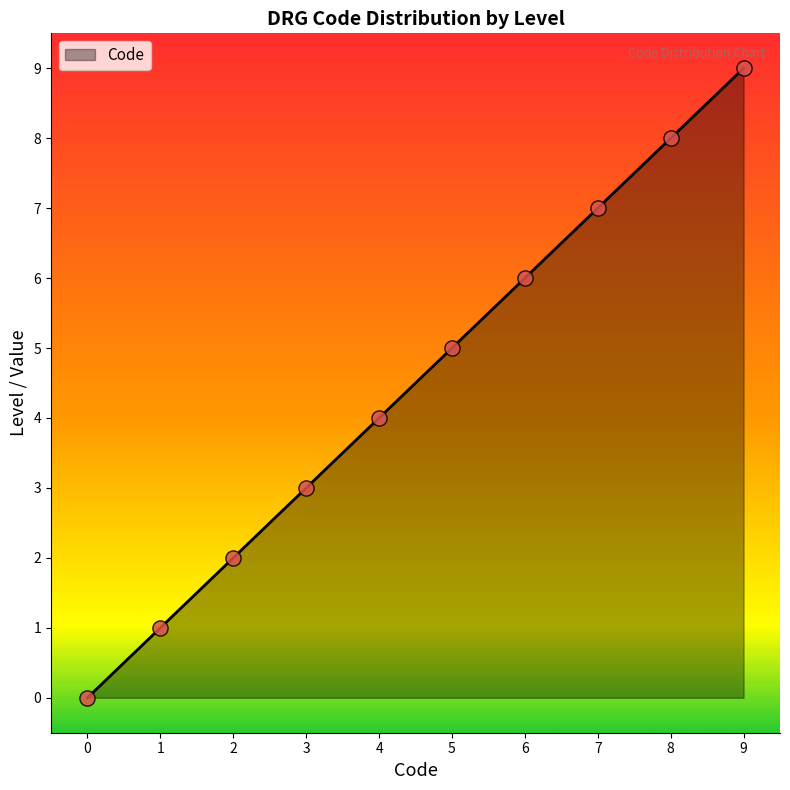

What is the highest value of the Code series?

9.0